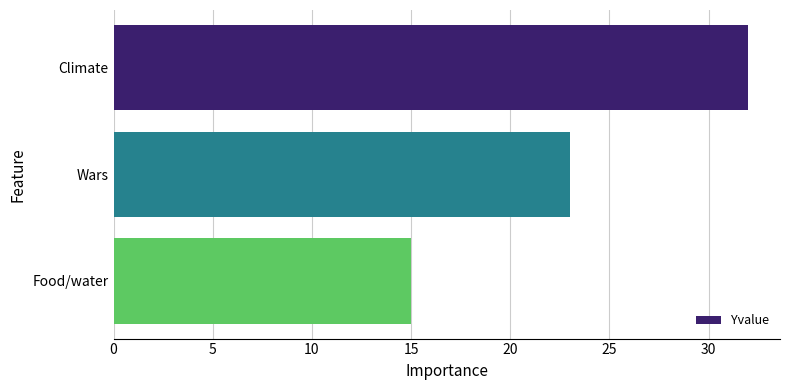

Reading bottom to top, transcribe all the data shown in this chart.

15	23	32